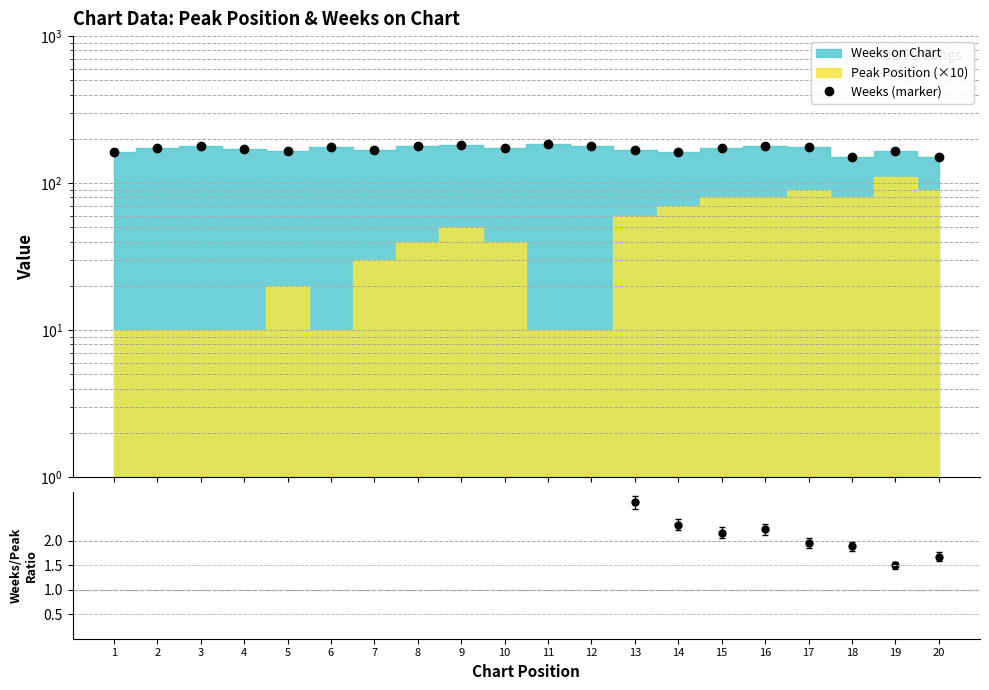

The value of Weeks (marker) at 3 is 115.4. True or false?

False